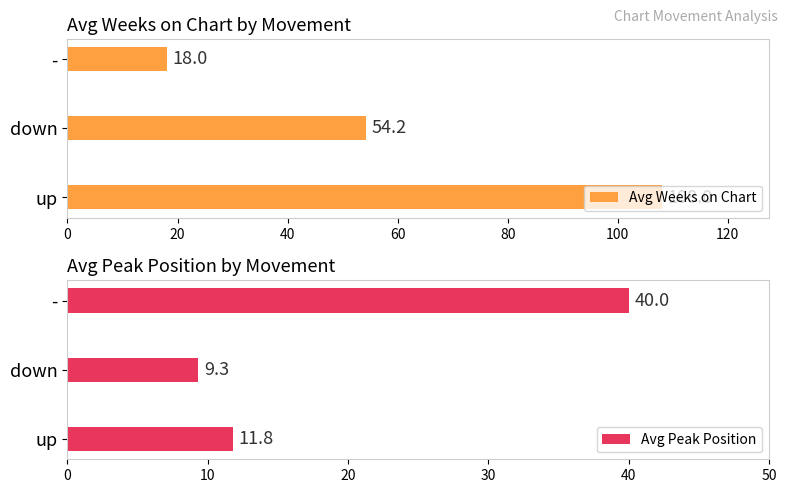

Reading left to right, what are all the values shown in this chart?

Avg Weeks on Chart: 108.0	54.2	18.0
Avg Peak Position: 11.8	9.3	40.0